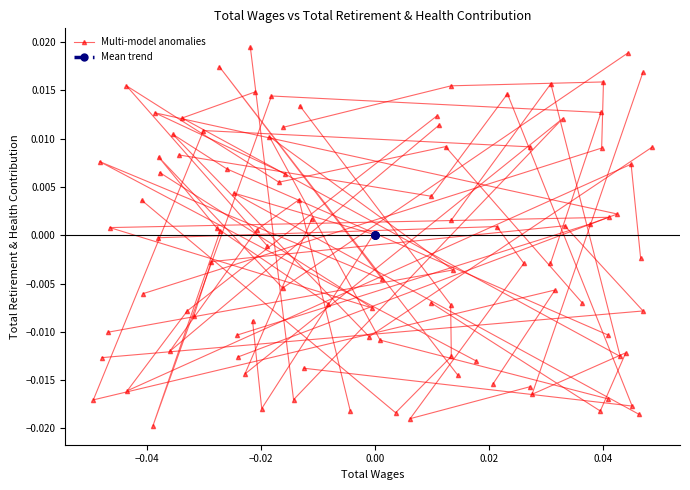

Rank the series at −0.02 from lowest to highest value.

Mean trend, Multi-model anomalies